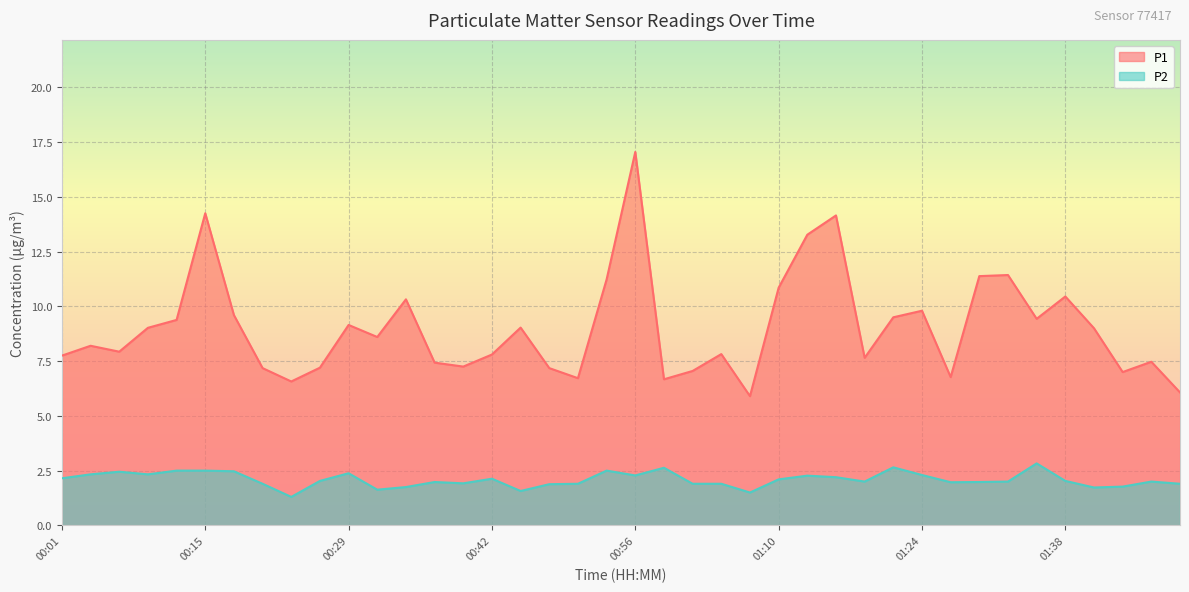

Which label corresponds to the smallest value in the chart?

00:23